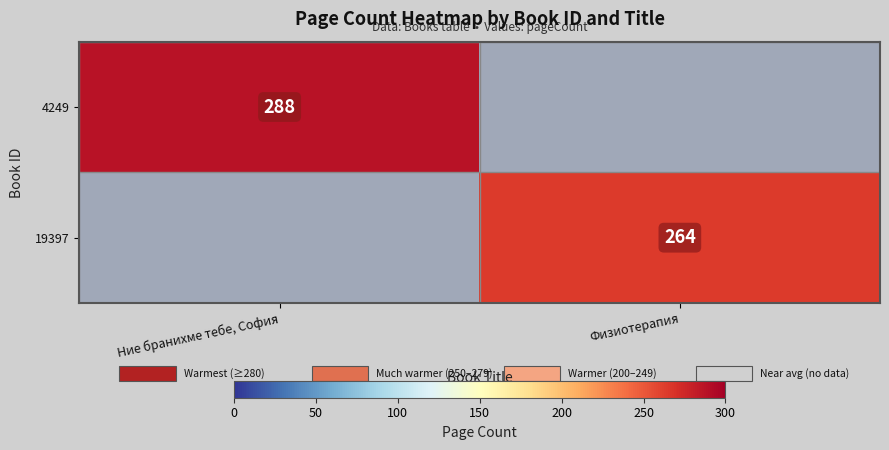

The value of 4249 at Ние бранихме тебе, София is 517. True or false?

False